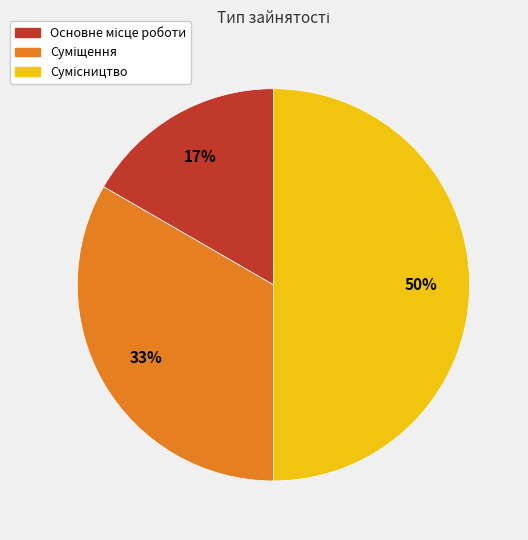

To the nearest percent, what is the average slice percentage?

33%